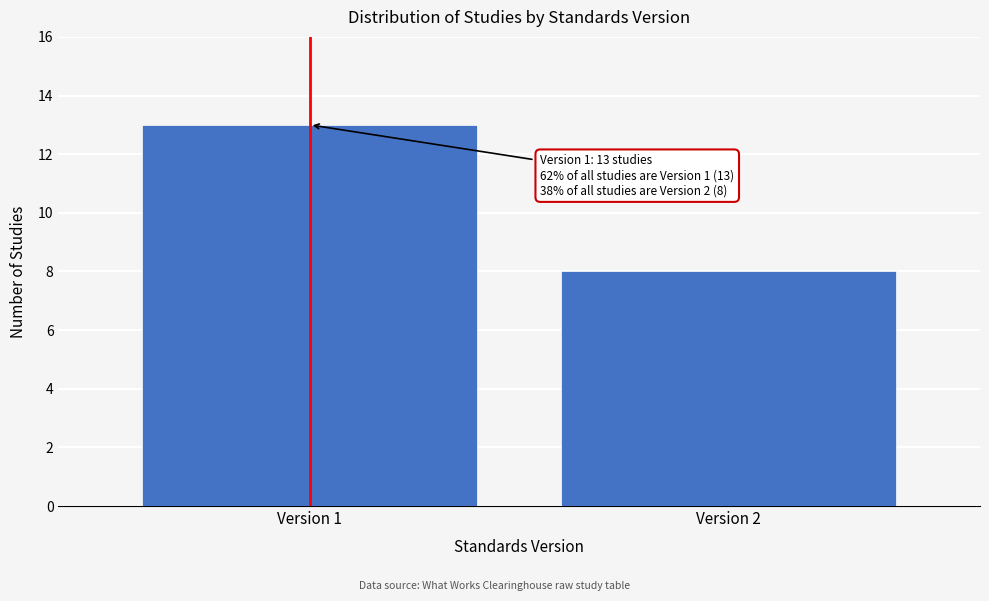

Reading left to right, extract all data points from this chart.

Version 1=13	Version 2=8